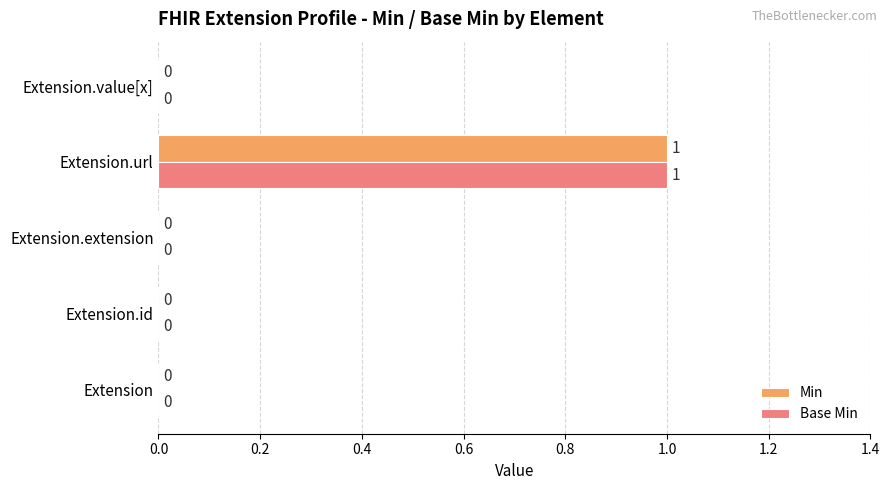

Which category has the highest value across all series?

Extension.url